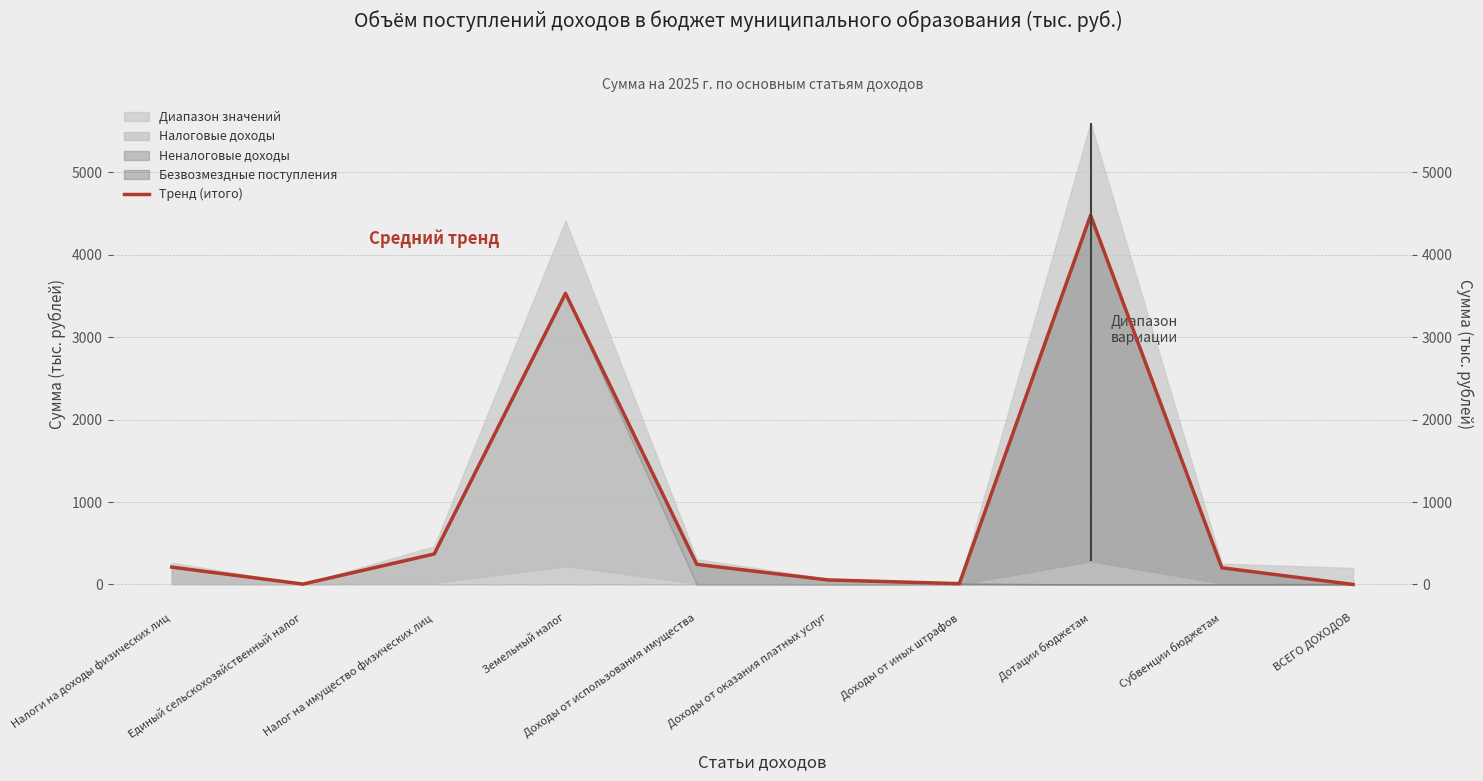

What is the average value?

910.4